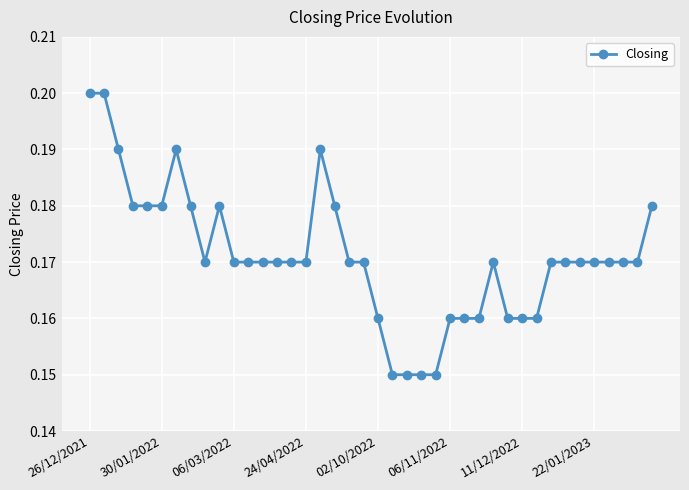

What is the sum of all values?

6.8